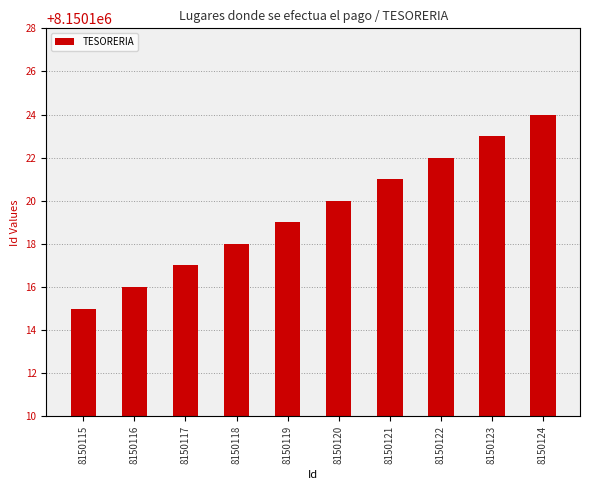

What is the smallest value displayed?

8150115